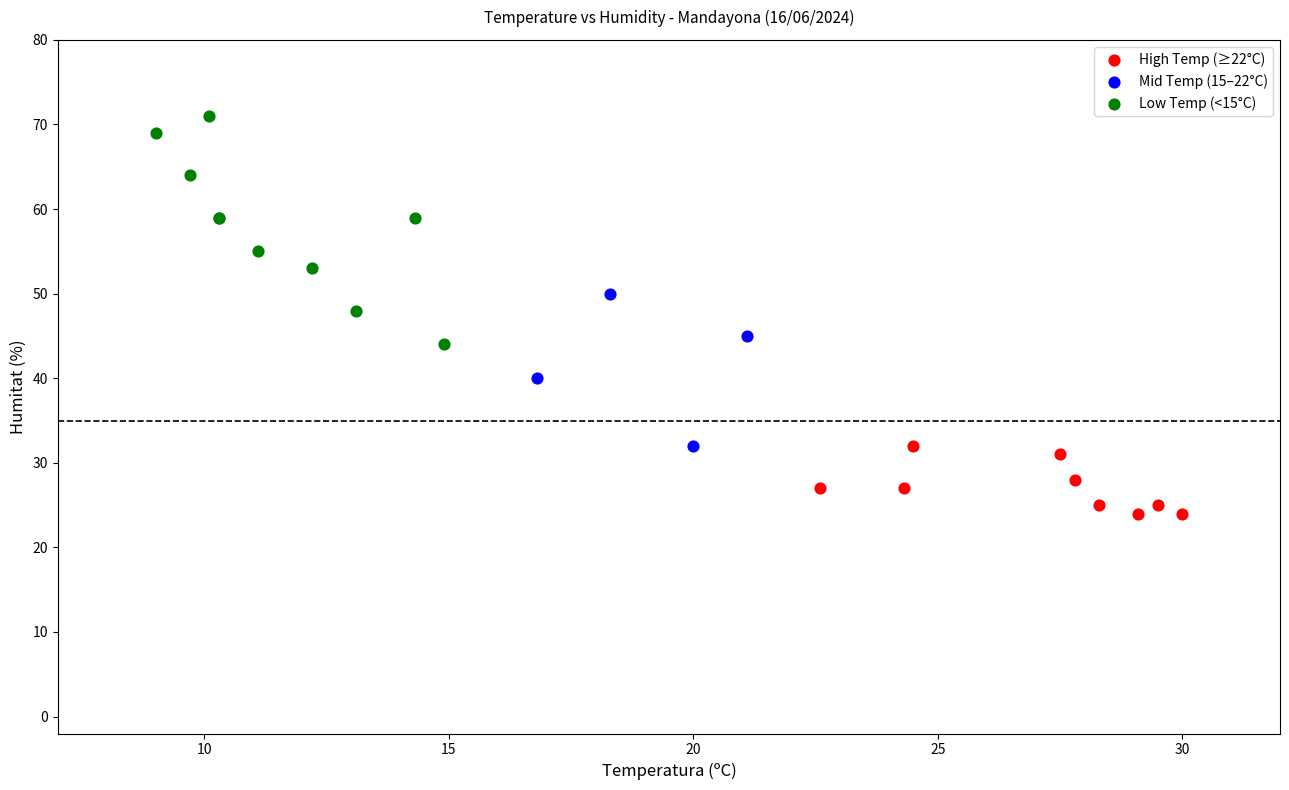

Which series has the widest spread of Y values?

Low Temp (<15°C)